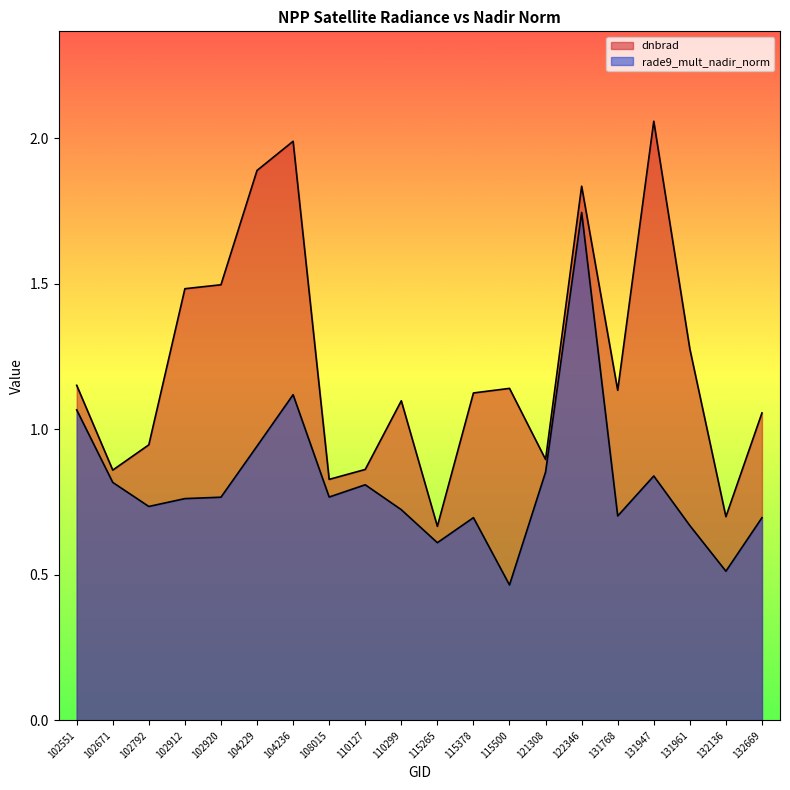

What are all the series names shown in the legend?

dnbrad, rade9_mult_nadir_norm